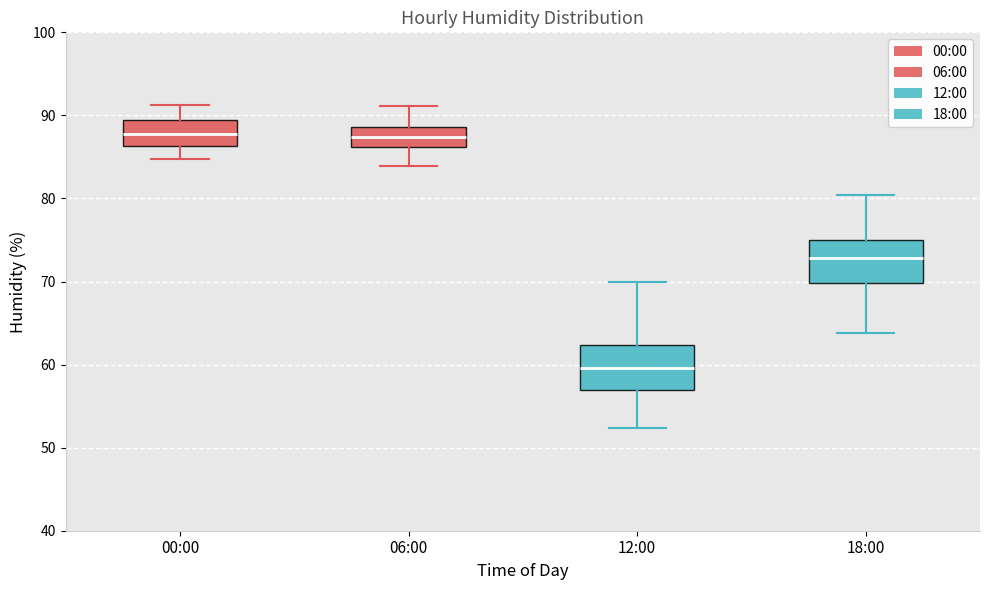

Reading left to right, transcribe this box plot: for each box, give where its median line is, the range the box spans, and where its two whiskers end, as read against the y-axis. The values are not printed on the chart, so give them approximately, as read against the axis.

00:00: median 88, box 86 to 89, whiskers 85 to 91
06:00: median 87, box 86 to 89, whiskers 84 to 91
12:00: median 60, box 57 to 62, whiskers 52 to 70
18:00: median 73, box 70 to 75, whiskers 64 to 80